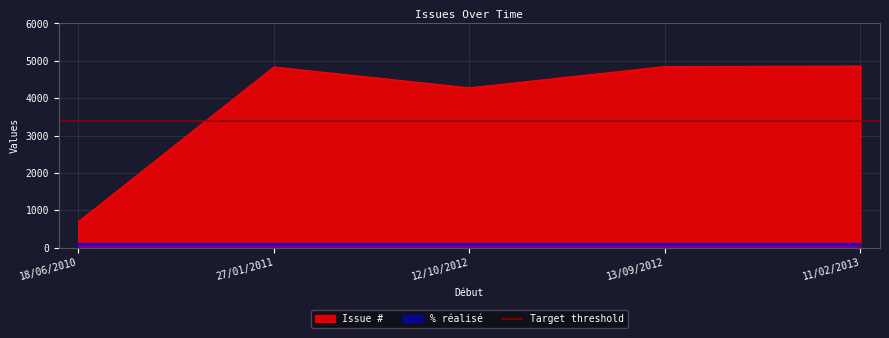

Where is Issue # nearest to the value 2775?

12/10/2012